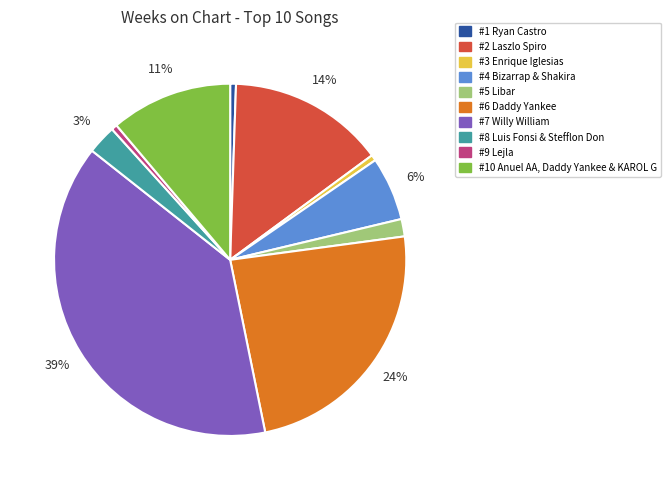

How many segments does this pie chart have?

10